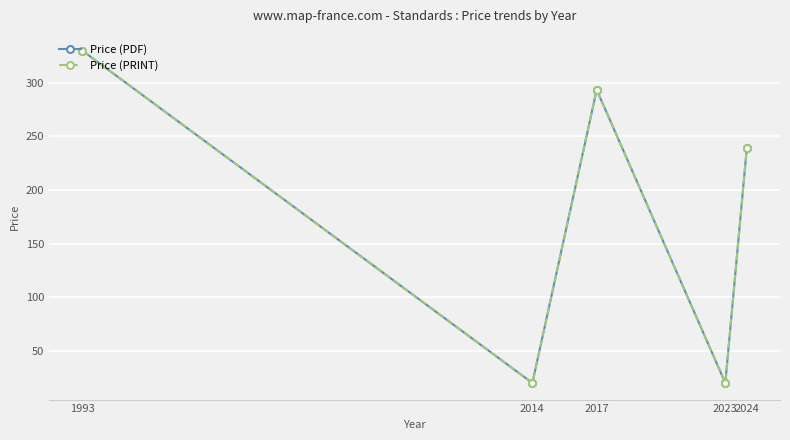

Which series changed the most between 2014 and 2017?

Price (PDF)